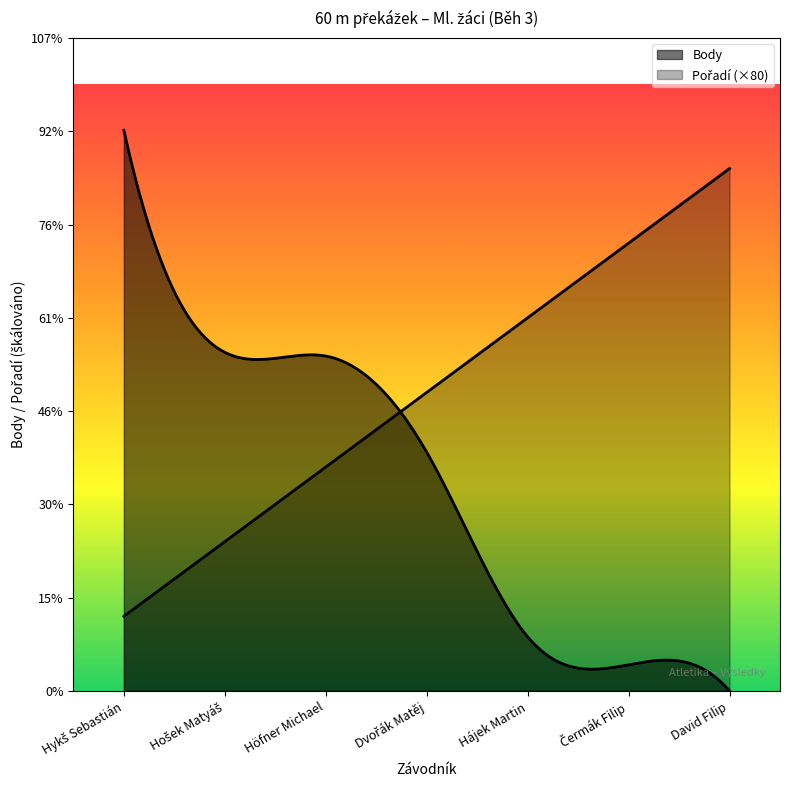

What is the difference between the second highest and second lowest values in the Pořadí series?

4